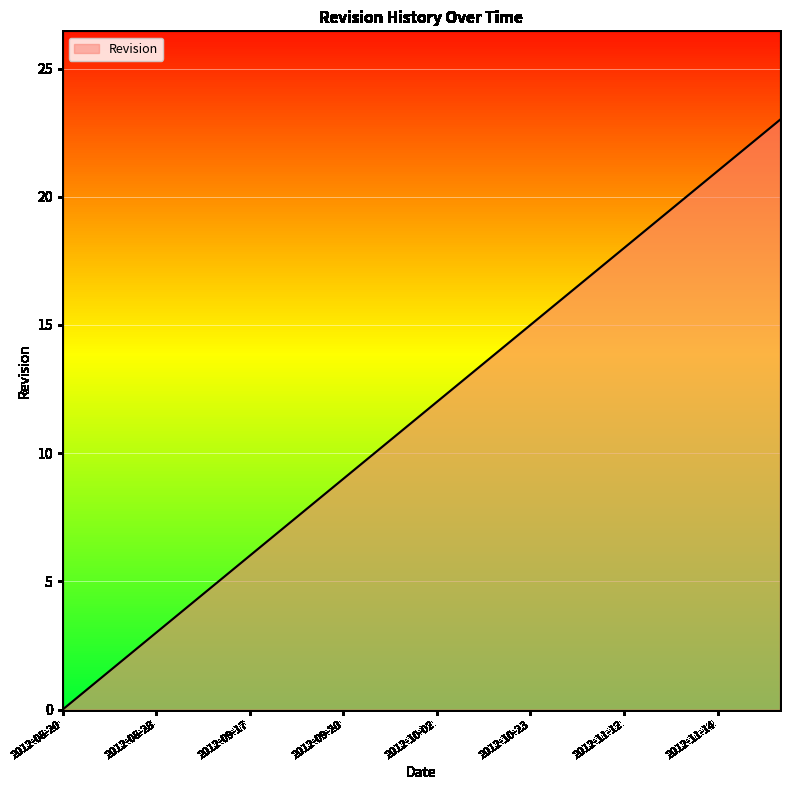

What is the difference between the maximum and minimum values?

23